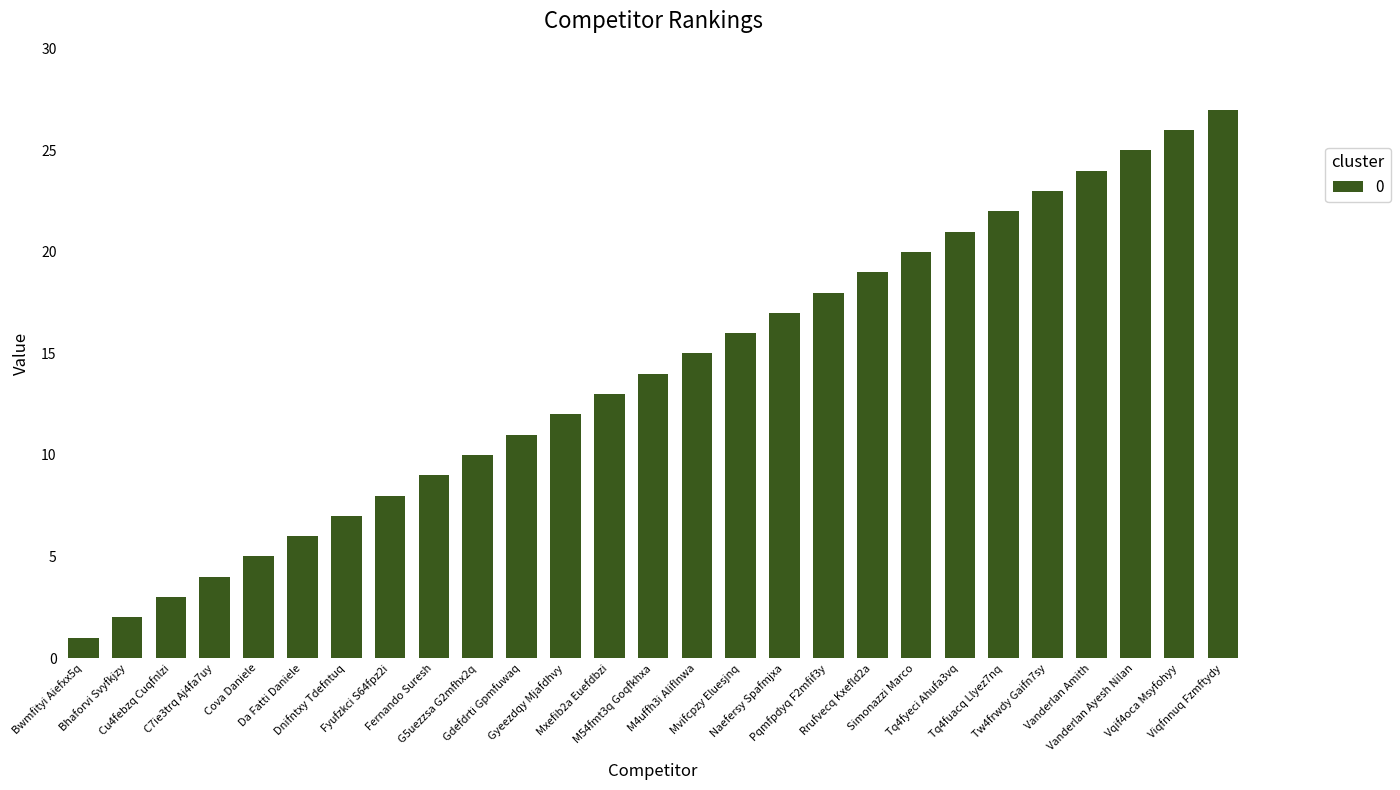

What is the greatest value displayed?

27